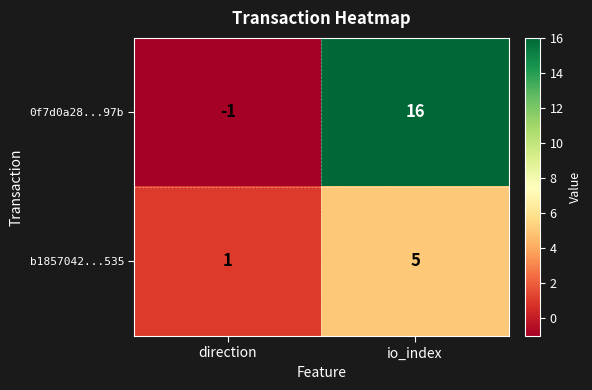

What is the difference between the highest and lowest values at io_index?

11